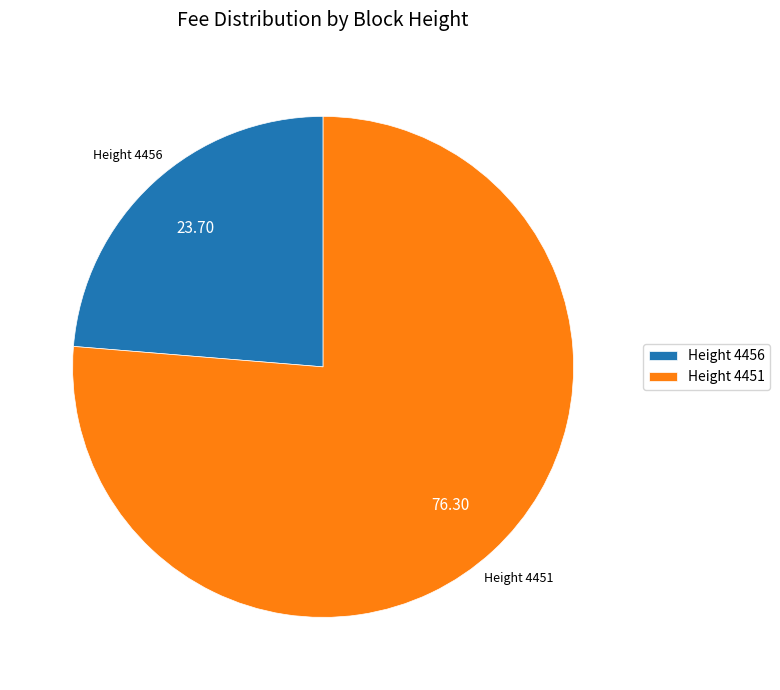

Which category has the smallest portion of the pie?

Height 4456